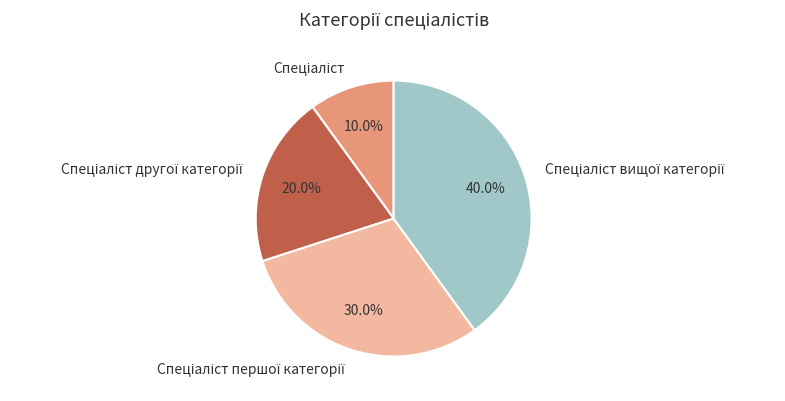

Is there a majority slice in this chart?

No